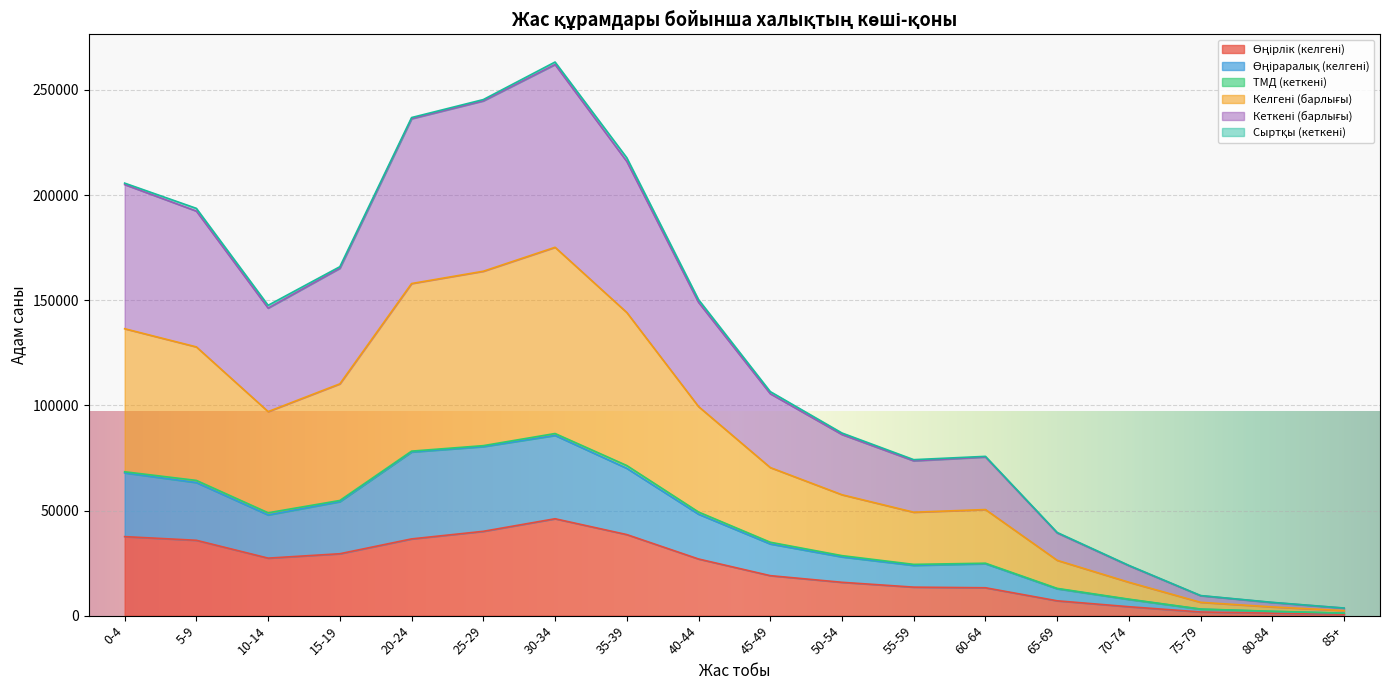

Which series has the widest spread of values?

Келгені (барлығы)